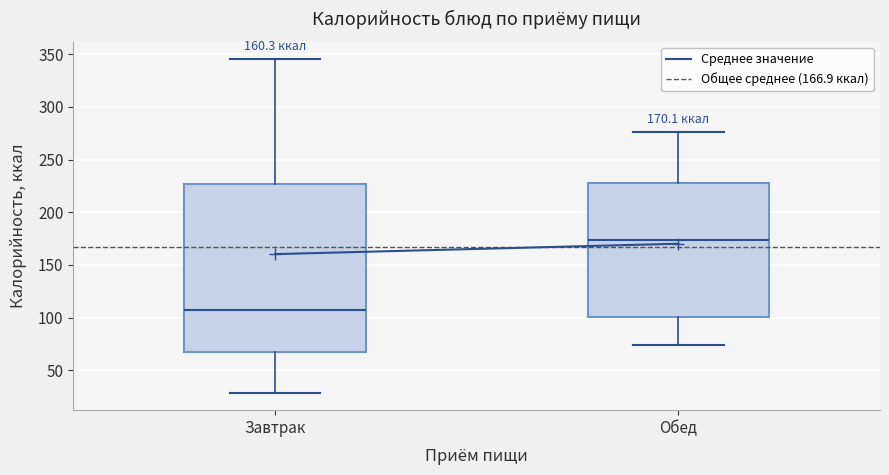

Which box is the tallest, from its lower edge to its upper edge?

Завтрак